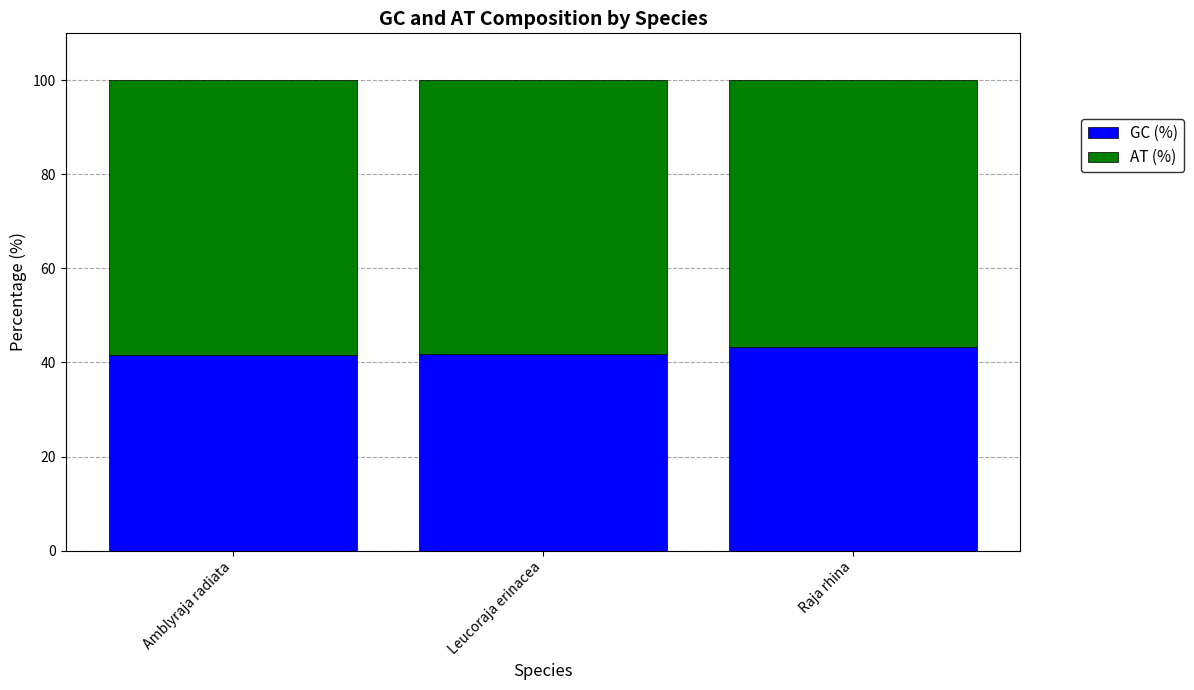

What is the total value across all series at Amblyraja radiata?

100.0